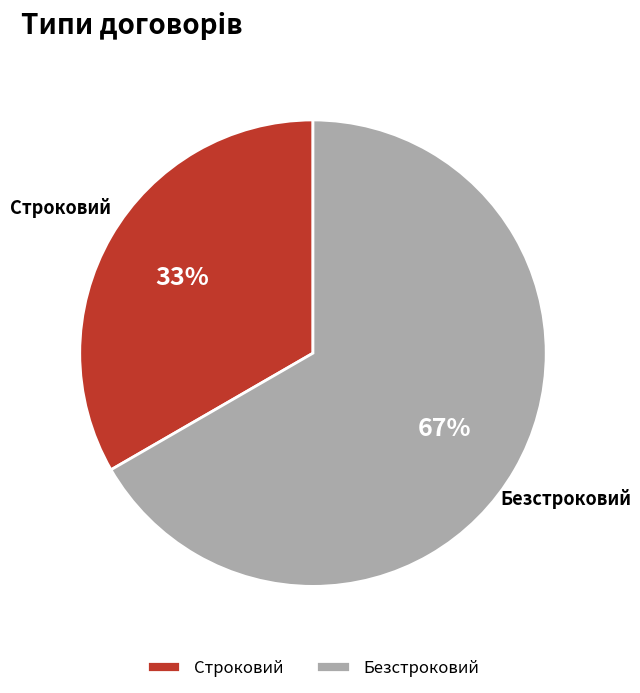

To the nearest percent, what portion does Безстроковий represent?

67%